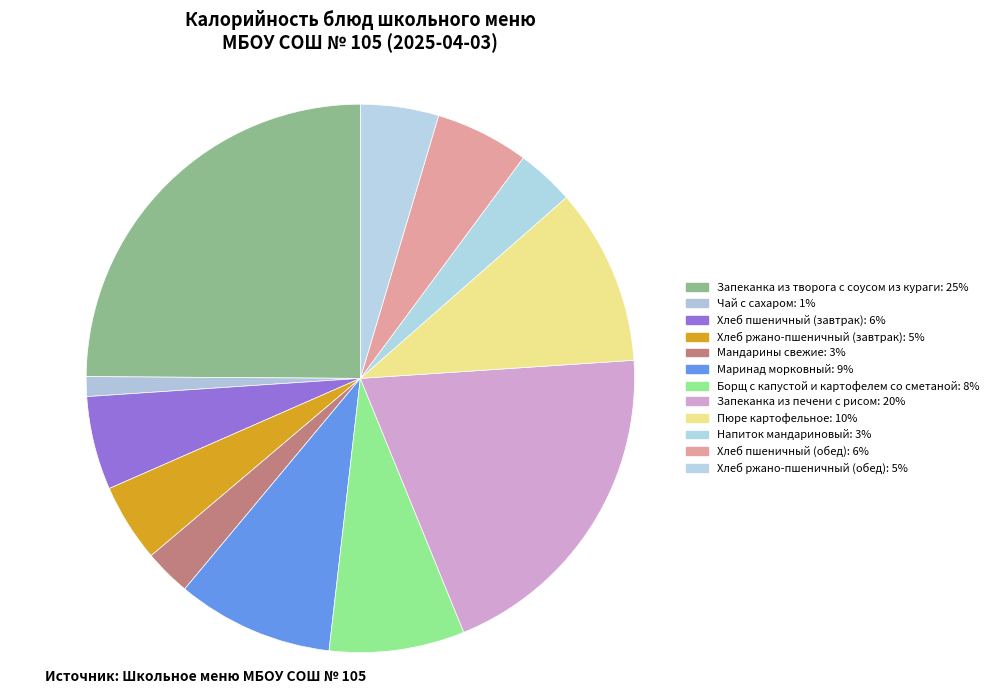

To the nearest percent, what is the combined percentage of Маринад морковный and Запеканка из творога с соусом из кураги?

34%